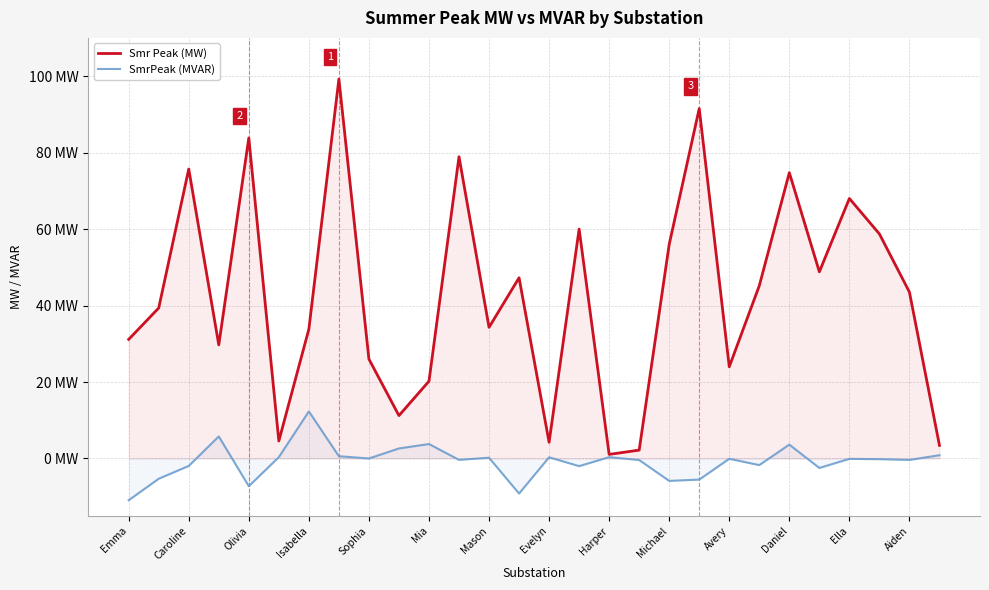

How many series are shown in this chart?

2